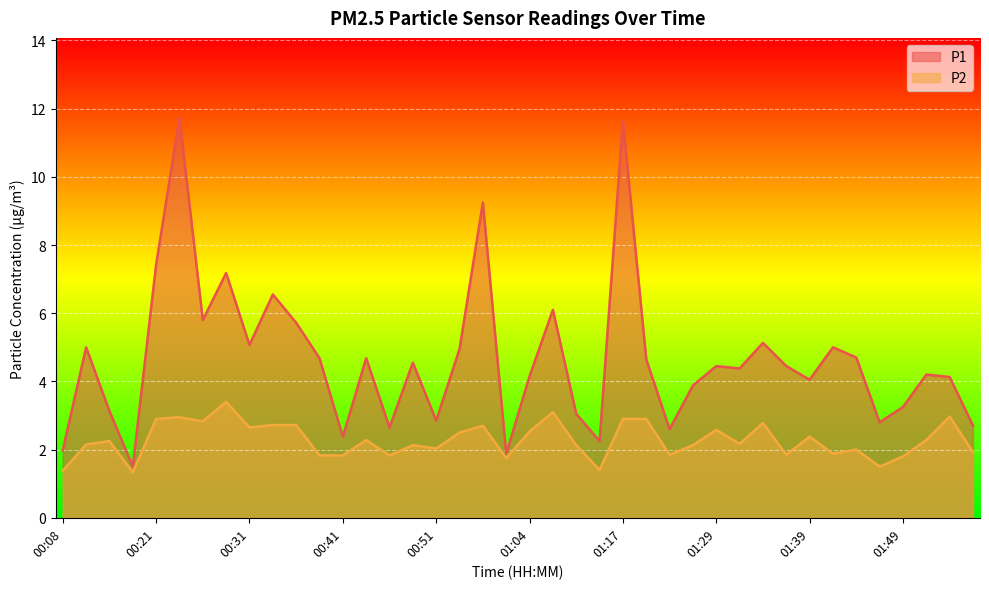

True or false: P2 and P1 cross at least once.

False